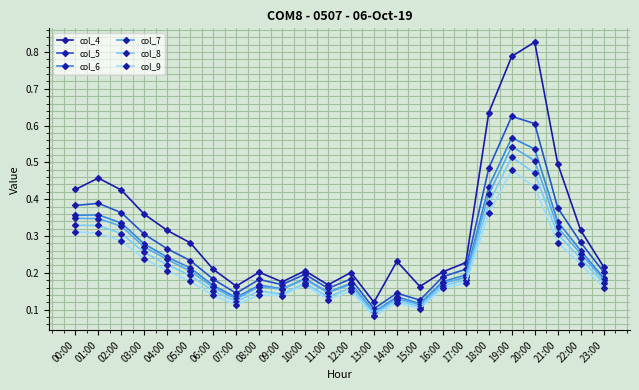

Between 02:00 and 15:00, which series saw the biggest shift?

col_4